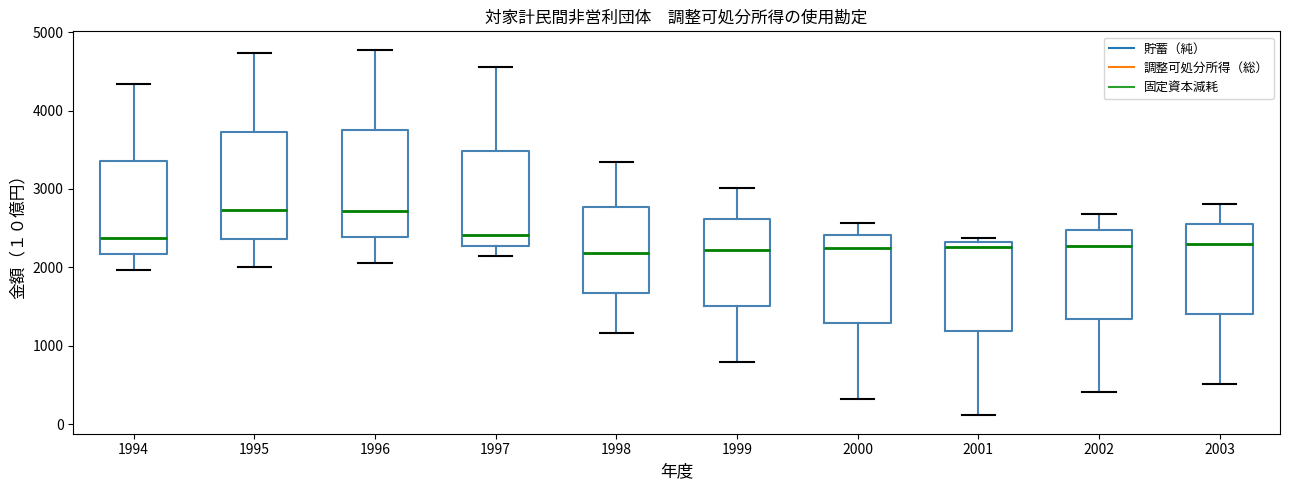

Reading left to right, transcribe this box plot: for each box, give where its median line is, the range the box spans, and where its two whiskers end, as read against the y-axis. The values are not printed on the chart, so give them approximately, as read against the axis.

1994: median 2400, box 2200 to 3400, whiskers 2000 to 4300
1995: median 2700, box 2400 to 3700, whiskers 2000 to 4700
1996: median 2700, box 2400 to 3700, whiskers 2100 to 4800
1997: median 2400, box 2300 to 3500, whiskers 2100 to 4600
1998: median 2200, box 1700 to 2800, whiskers 1200 to 3300
1999: median 2200, box 1500 to 2600, whiskers 800 to 3000
2000: median 2300, box 1300 to 2400, whiskers 300 to 2600
2001: median 2300 (just below the box's upper edge), box 1200 to 2300, whiskers 100 to 2400
2002: median 2300, box 1300 to 2500, whiskers 400 to 2700
2003: median 2300, box 1400 to 2600, whiskers 500 to 2800